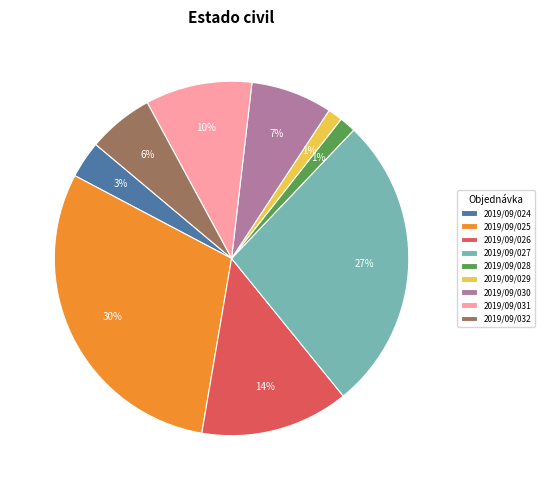

How many segments does this pie chart have?

9